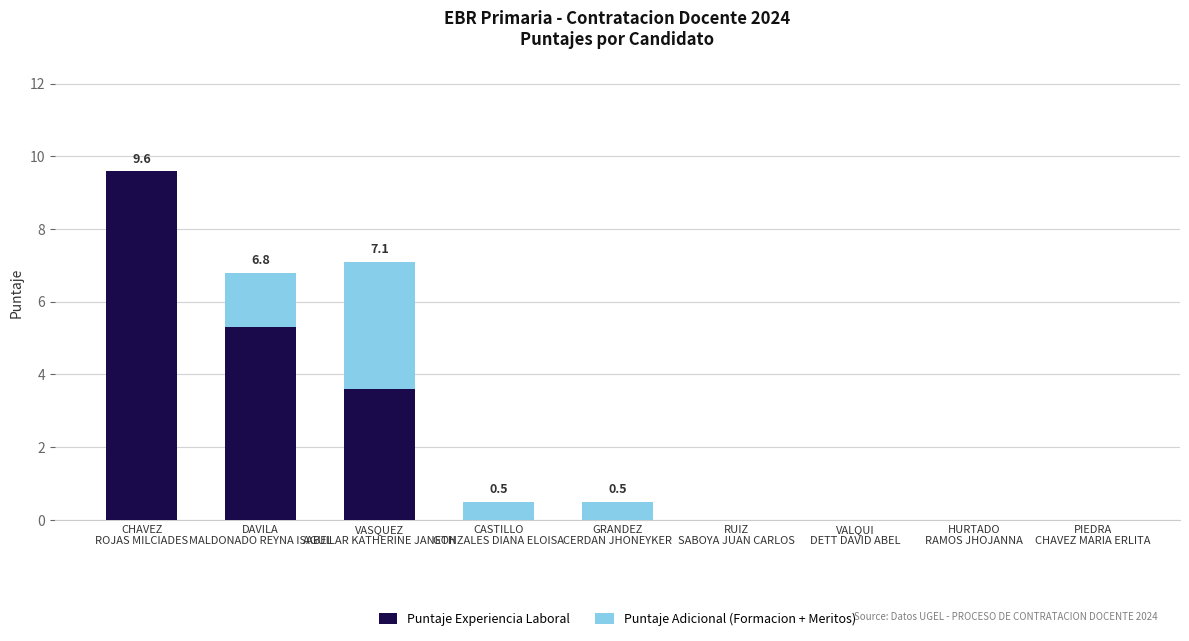

What is the maximum value for Puntaje Experiencia Laboral?

9.6